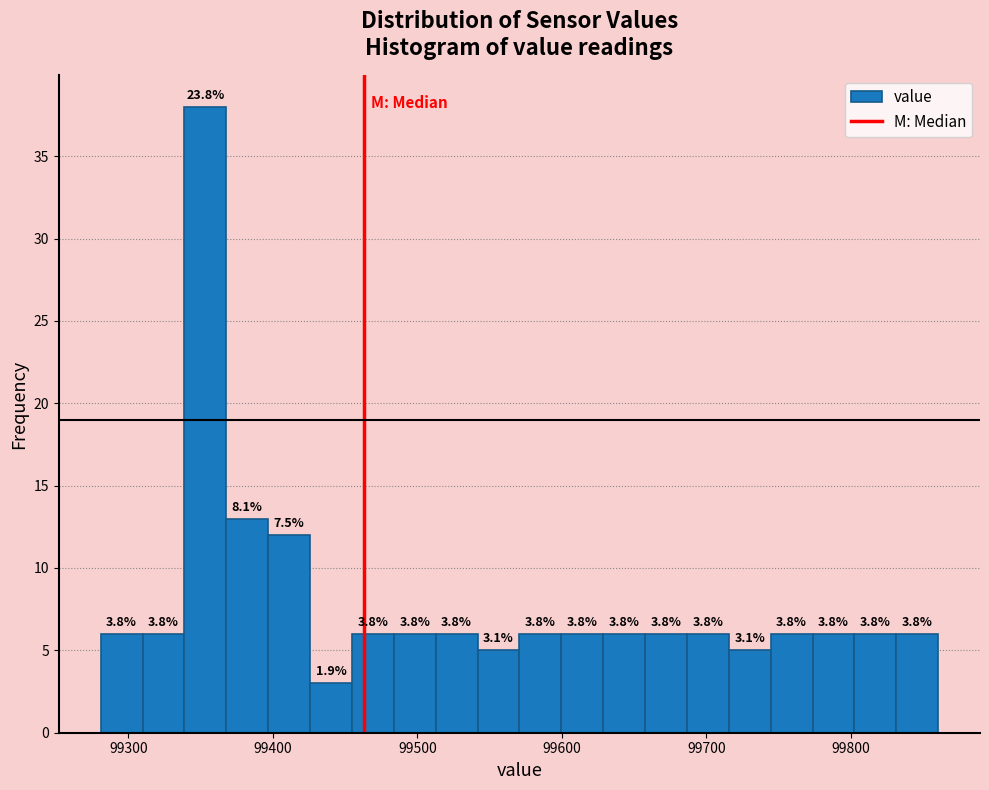

Around what value on the x-axis is the tallest bar? Give the approximate position of its centre, as read against the axis.

99350